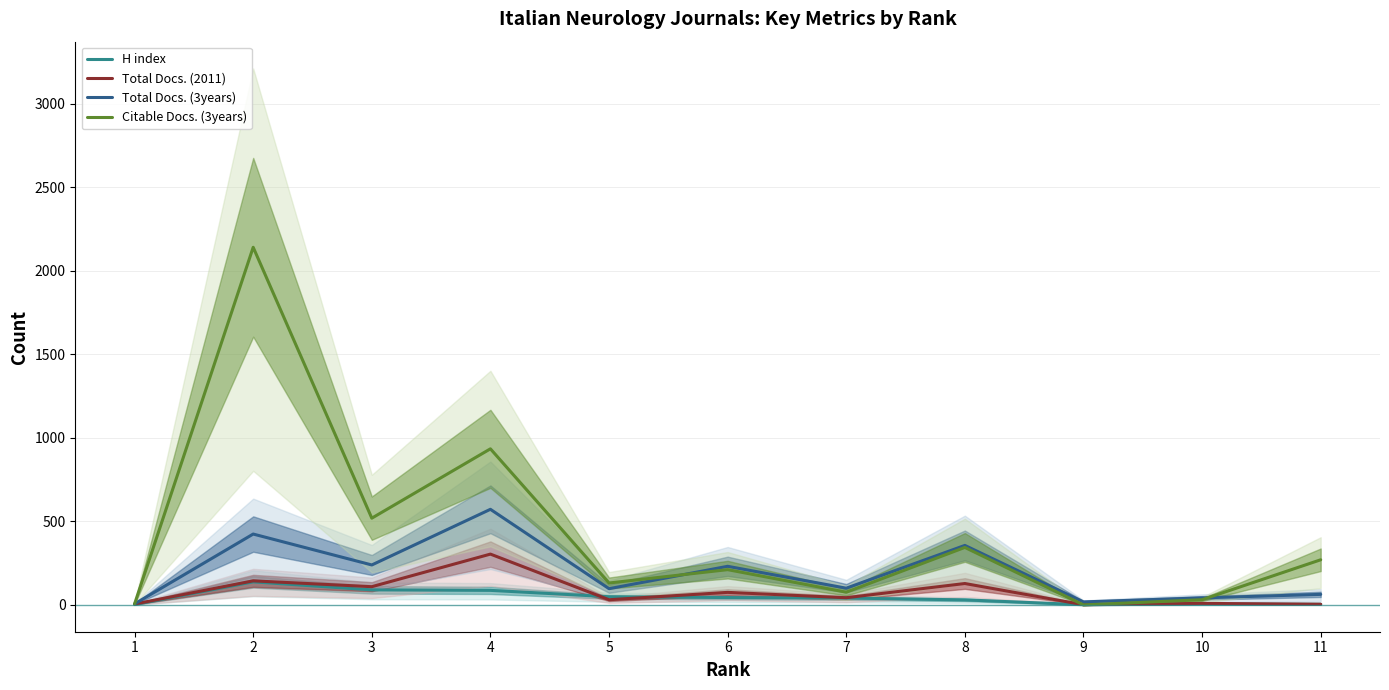

What is the sum of the Citable Docs. (3years) values at 9 and 6?

211